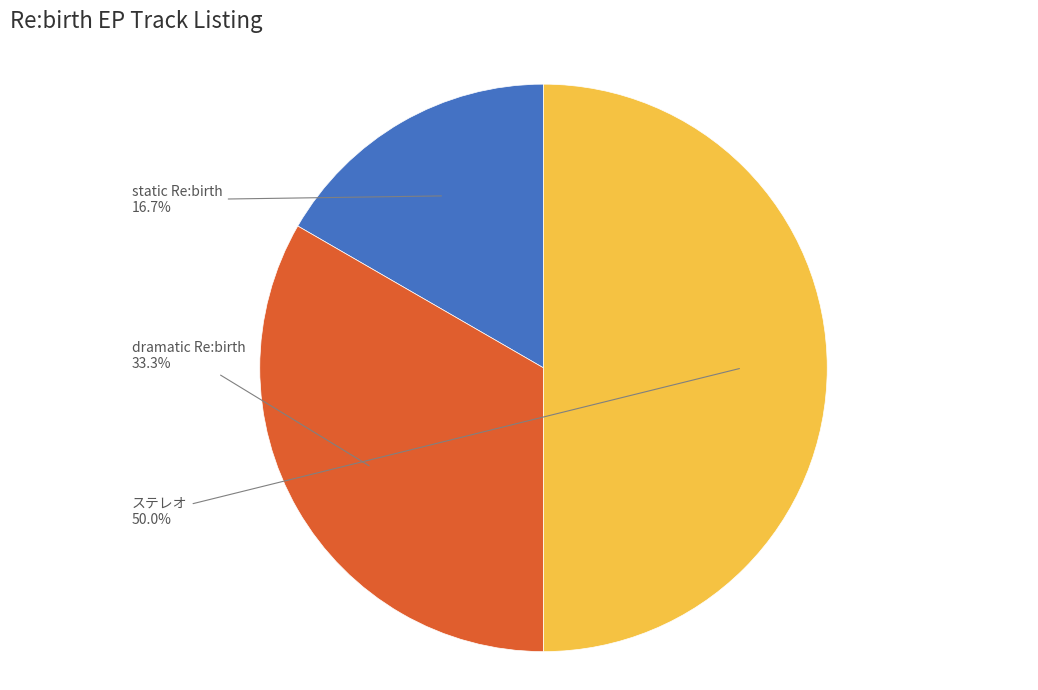

To the nearest percent, what is the average slice percentage?

33%